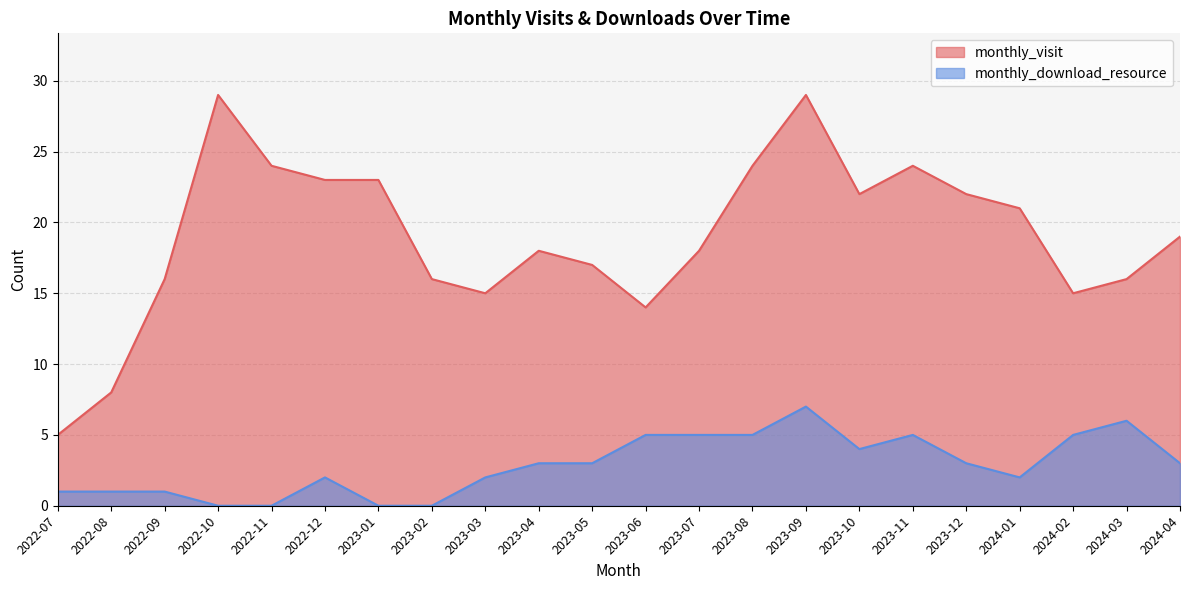

What is the difference between the highest and lowest values at 2022-11?

24